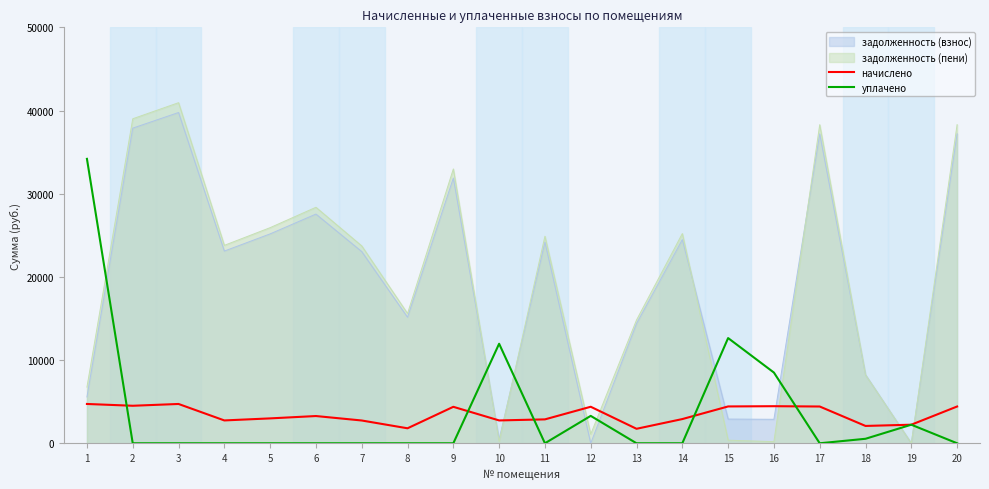

True or false: начислено and уплачено intersect in this chart.

True